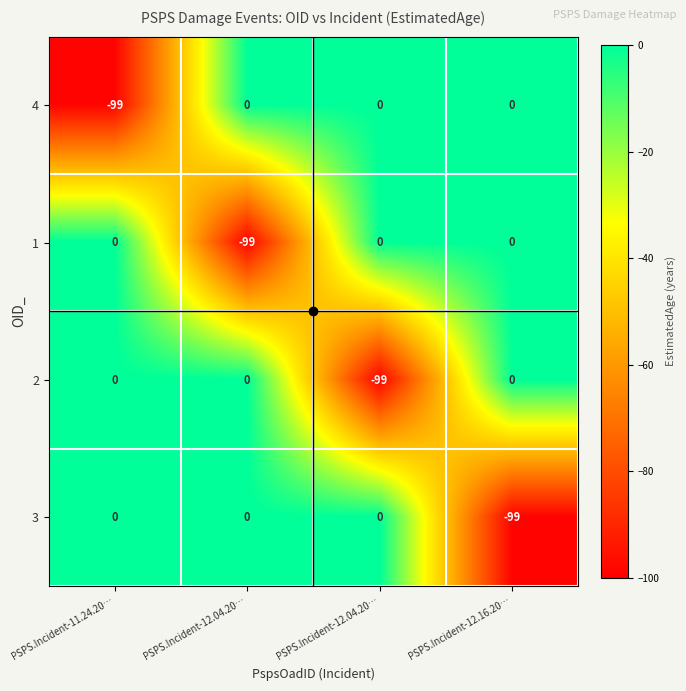

How many negative values does the 2 series have?

1